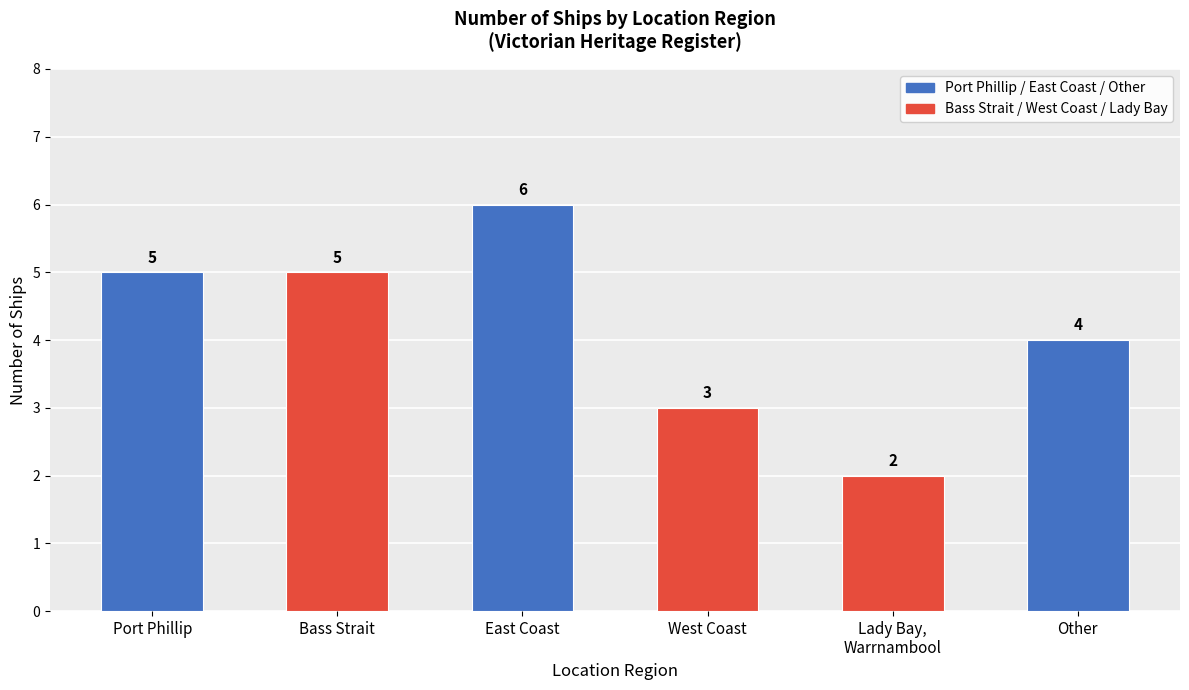

Where is the data nearest to the value 4?

Other